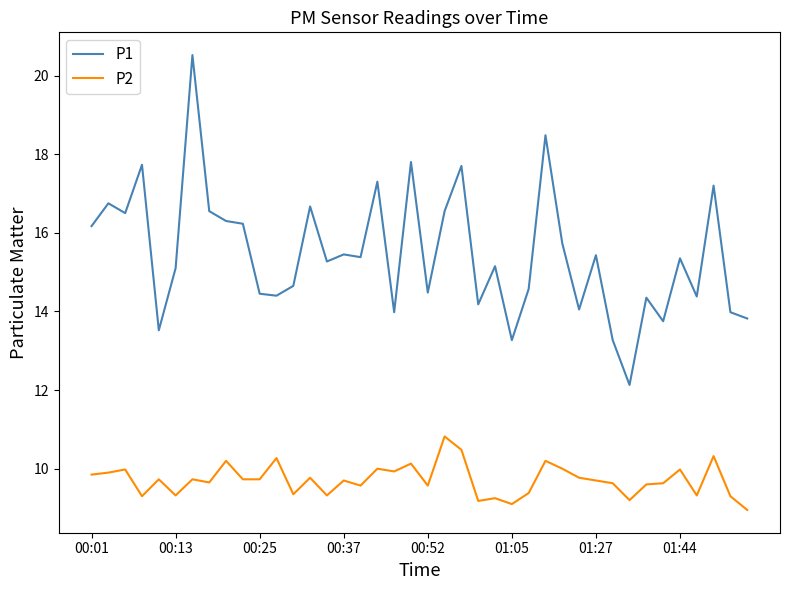

What is the maximum value for P2?

10.8